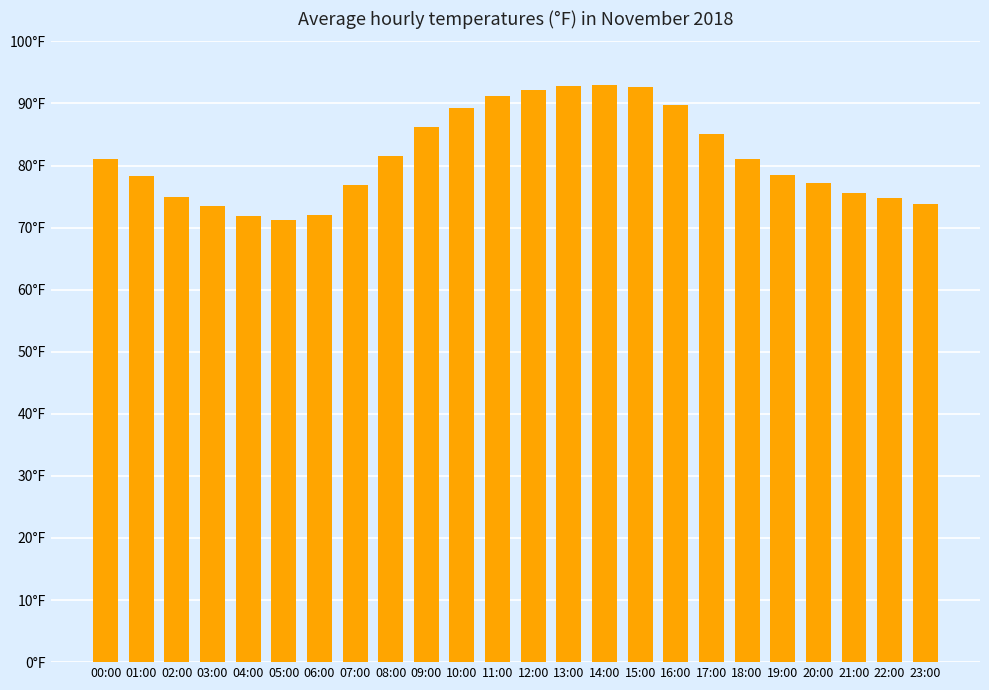

The value at 05:00 is 71.2. True or false?

True